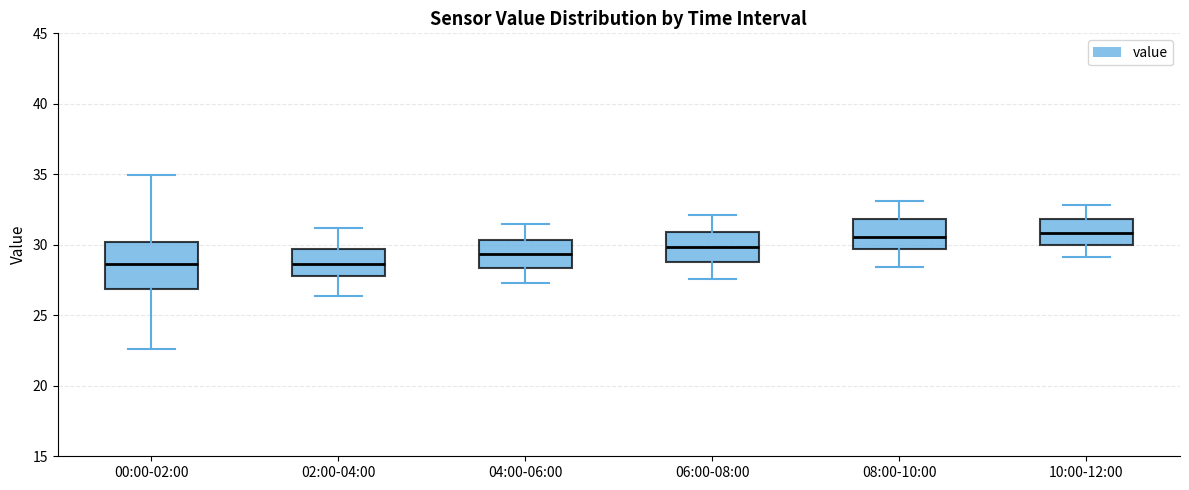

Reading left to right, read every box against the y-axis: the position of its median line, the range the box covers, and the ends of its whiskers. The values are not printed on the chart, so give them approximately, as read against the axis.

00:00-02:00: median 28.5, box 27.0 to 30.0, whiskers 22.5 to 35.0
02:00-04:00: median 28.5, box 28.0 to 29.5, whiskers 26.5 to 31.0
04:00-06:00: median 29.5, box 28.5 to 30.5, whiskers 27.5 to 31.5
06:00-08:00: median 30.0, box 29.0 to 31.0, whiskers 27.5 to 32.0
08:00-10:00: median 30.5, box 29.5 to 32.0, whiskers 28.5 to 33.0
10:00-12:00: median 31.0, box 30.0 to 32.0, whiskers 29.0 to 33.0